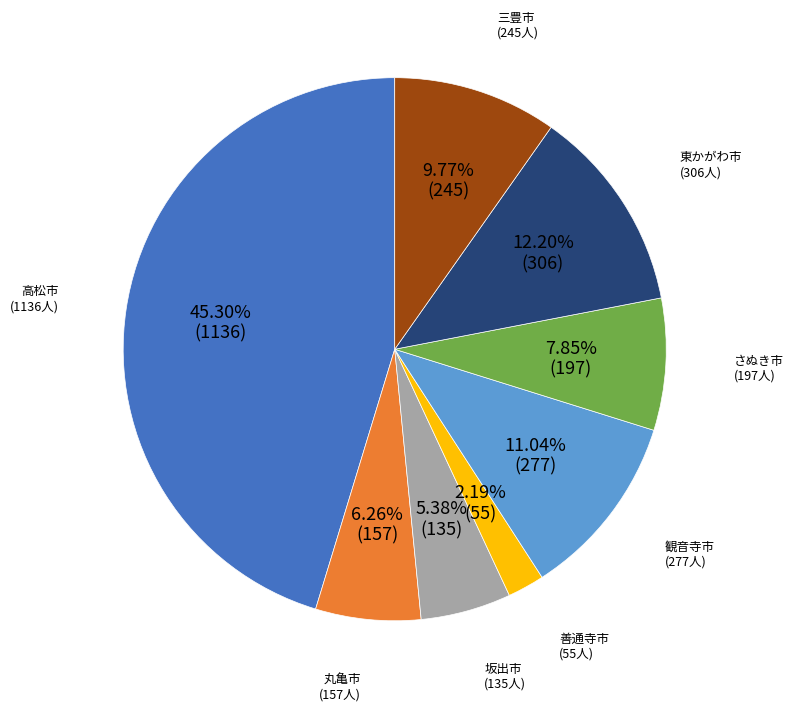

Which slice is the smallest?

善通寺市